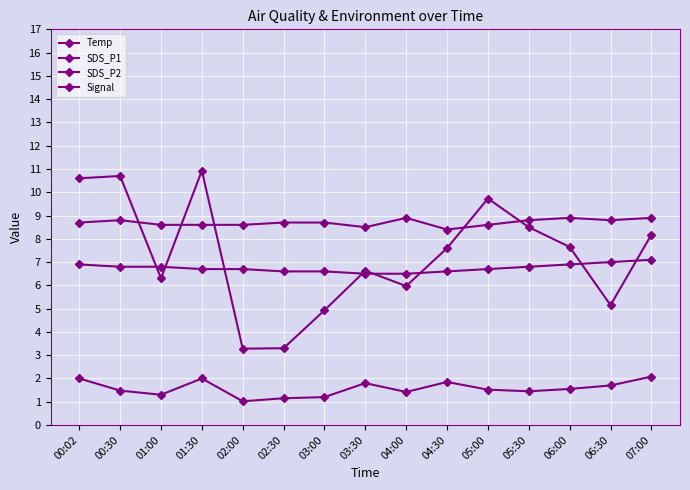

How many Temp values are between 6 and 7?

14